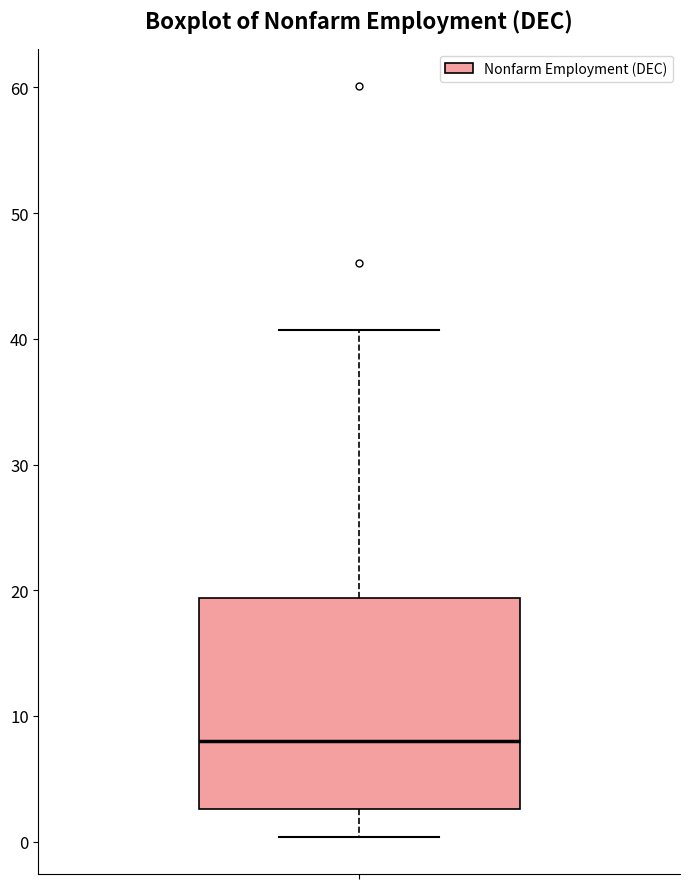

Where does the upper whisker of the box end on the y-axis? The values are not printed on the chart, so give them approximately, as read against the axis.

41